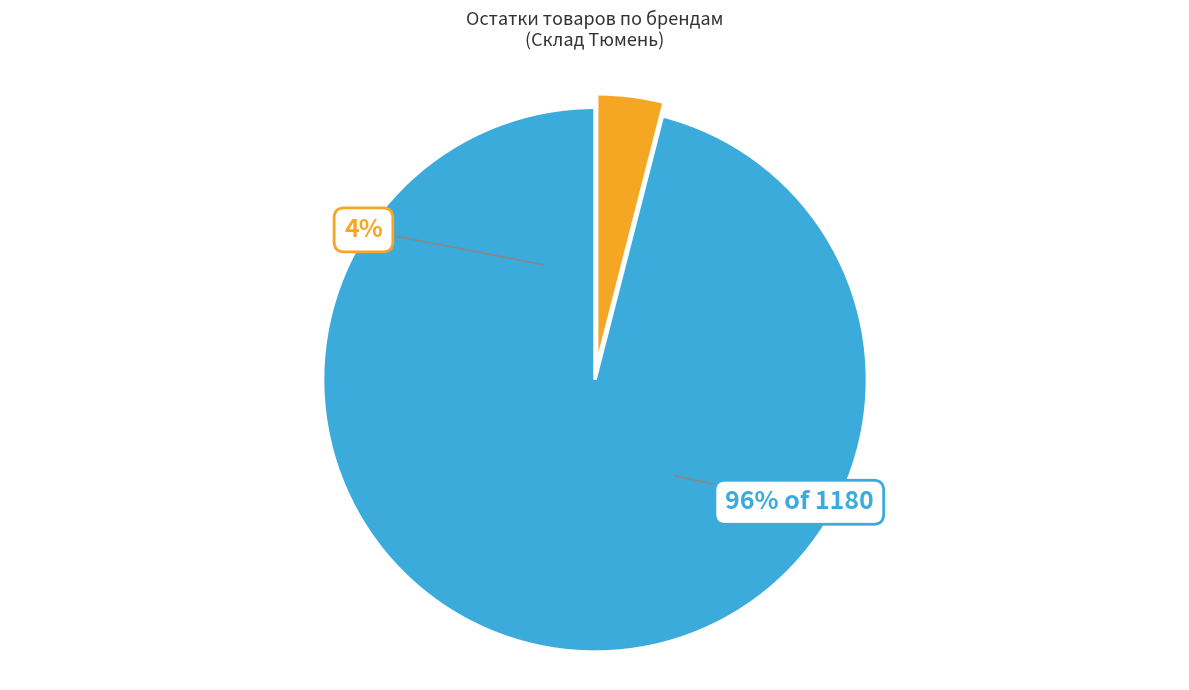

Approximately how many times larger is the value at Atlas Concorde Russia compared to Atlas Concorde?

24.1